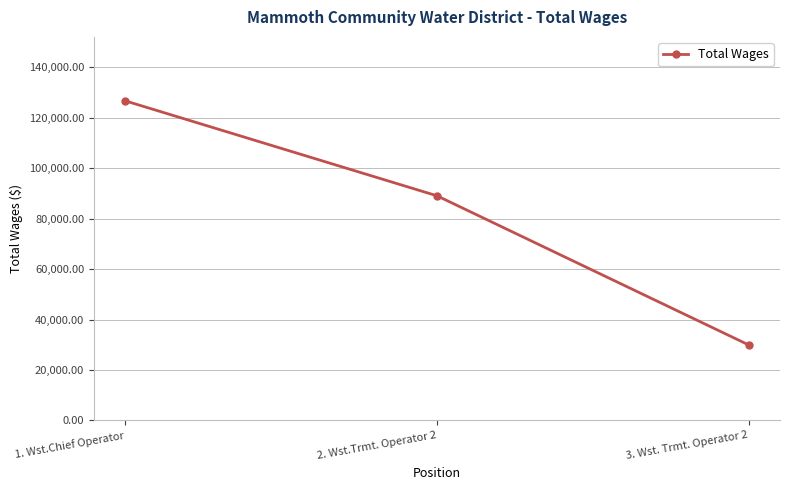

How many values are between 29918 and 126735?

3